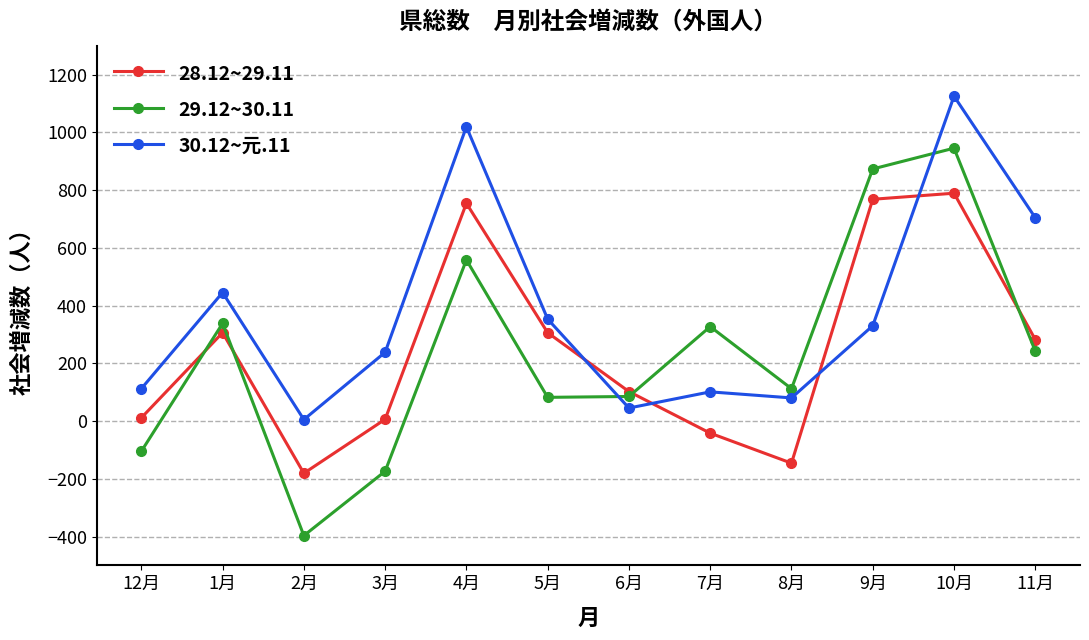

True or false: 28.12~29.11 has more than 1 points higher than both neighbors.

True